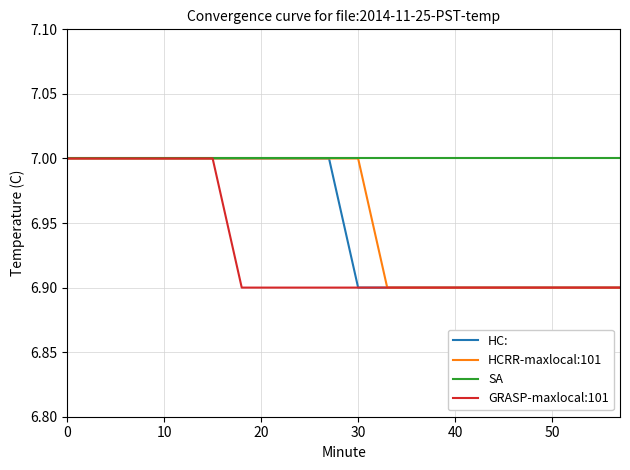

What is the smallest value displayed?

6.9